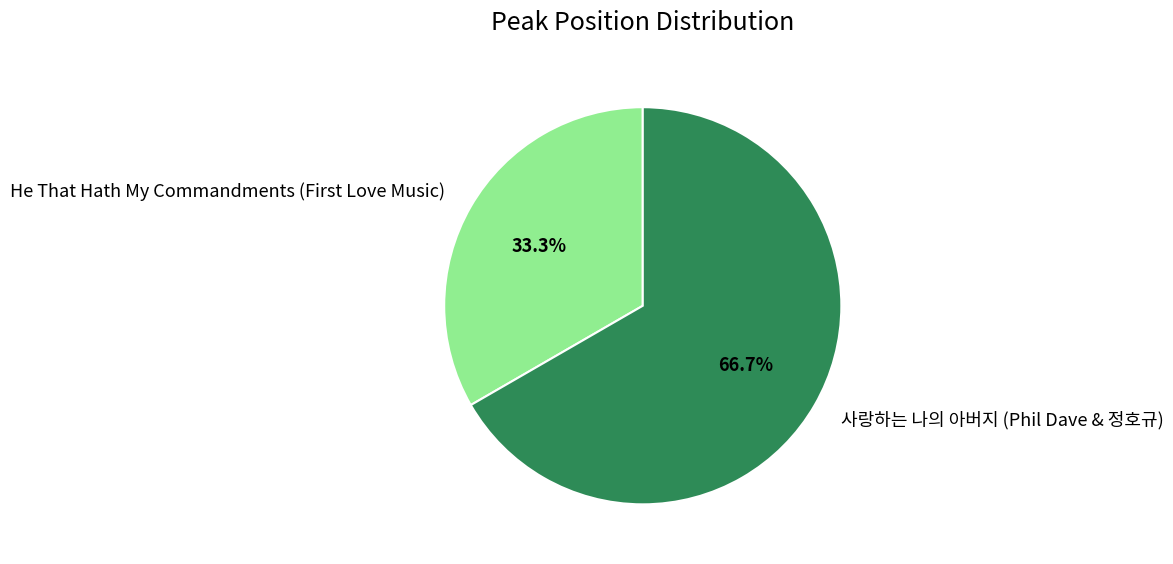

Which slice represents more than half of the pie?

사랑하는 나의 아버지 (Phil Dave & 정호규)